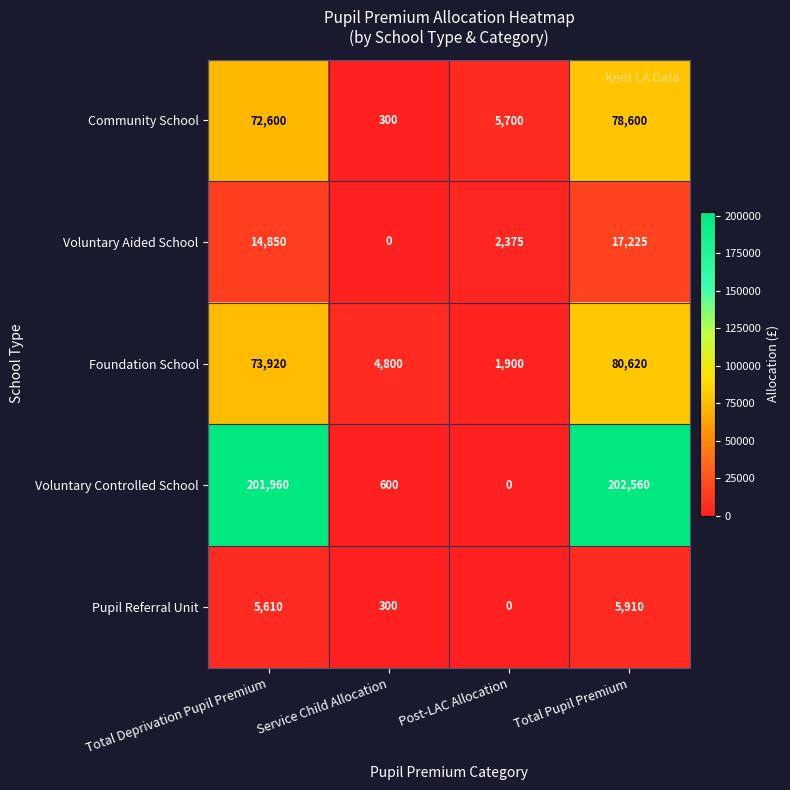

What is the greatest value displayed?

202560